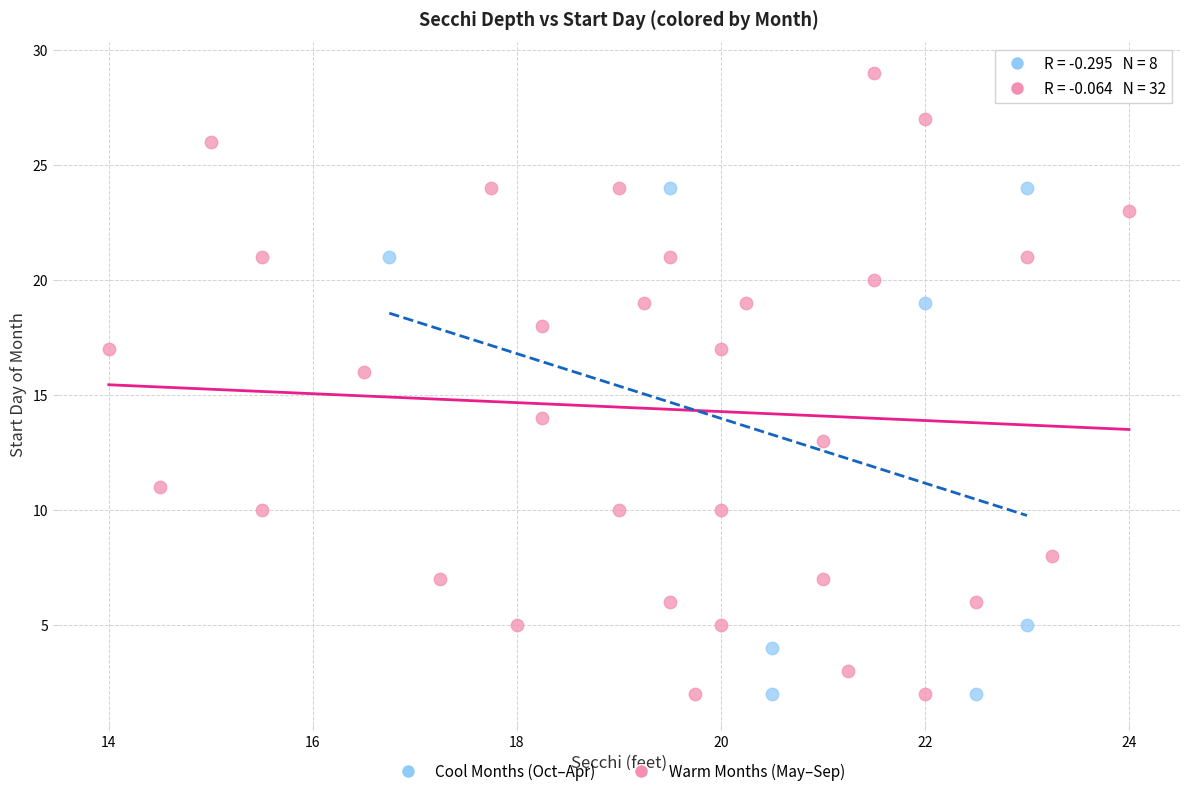

Which series has the largest Y range (max minus min)?

Warm Months (May–Sep)